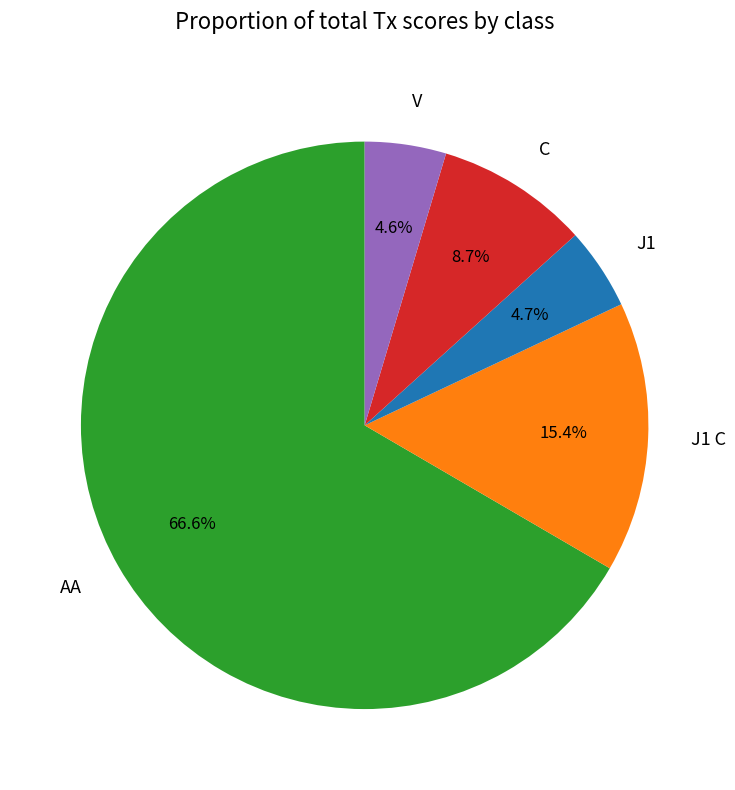

Is there a majority slice in this chart?

Yes